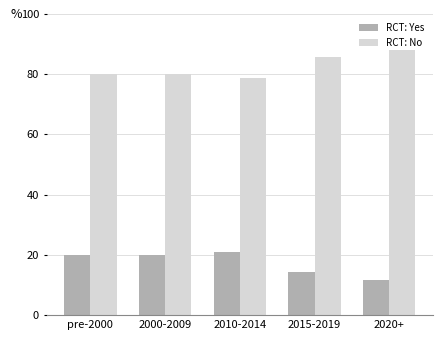

Count the number of data series in this chart.

2